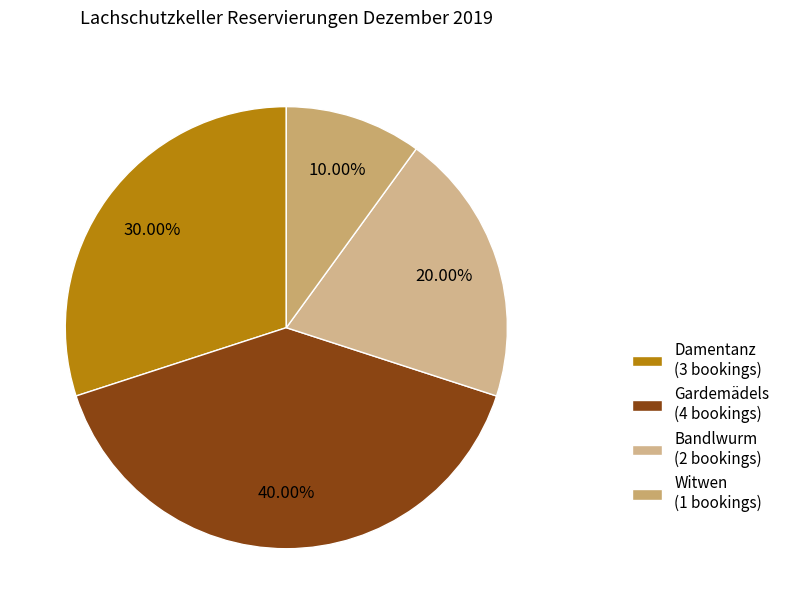

What percentage do Witwen and Damentanz together represent?

40.0%